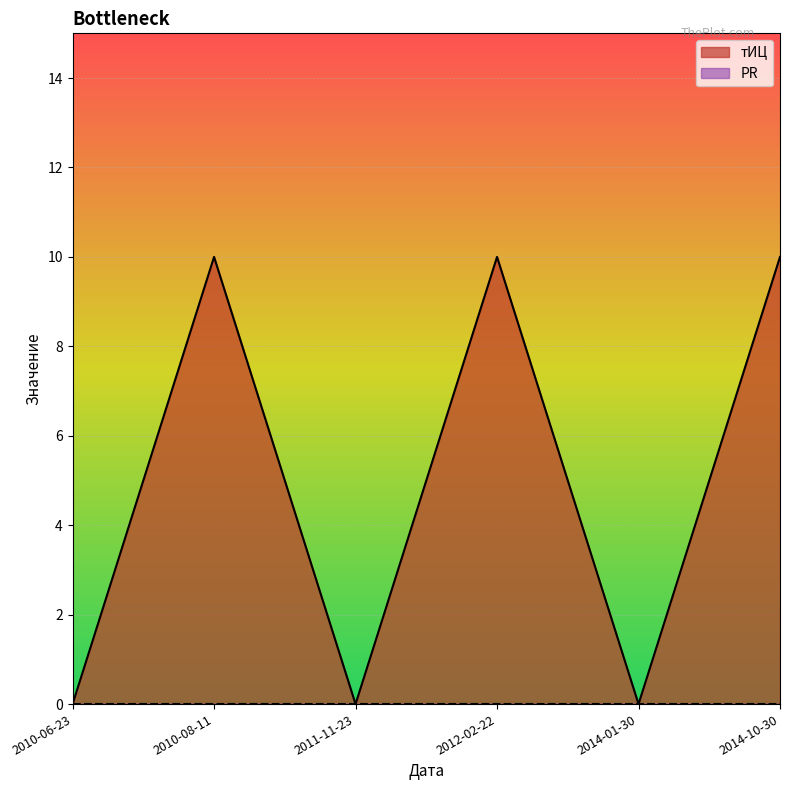

What is the label of the 4th point from the left?

2012-02-22